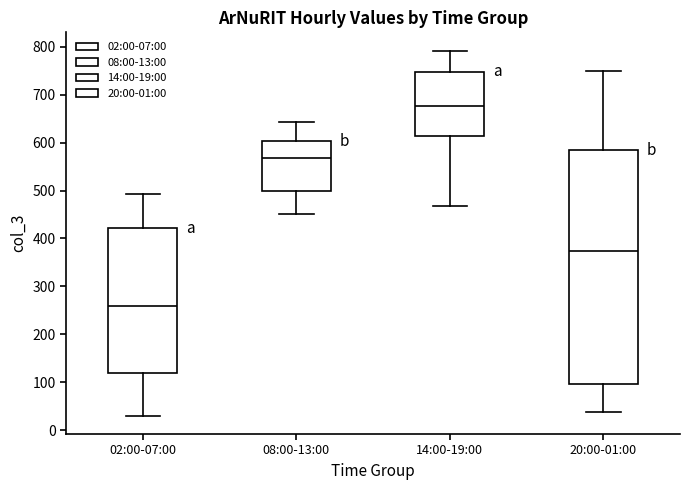

Reading left to right, transcribe this box plot: for each box, give where its median line is, the range the box spans, and where its two whiskers end, as read against the y-axis. The values are not printed on the chart, so give them approximately, as read against the axis.

02:00-07:00: median 260, box 120 to 420, whiskers 30 to 490
08:00-13:00: median 570, box 500 to 600, whiskers 450 to 640
14:00-19:00: median 680, box 610 to 750, whiskers 470 to 790
20:00-01:00: median 370, box 100 to 580, whiskers 40 to 750